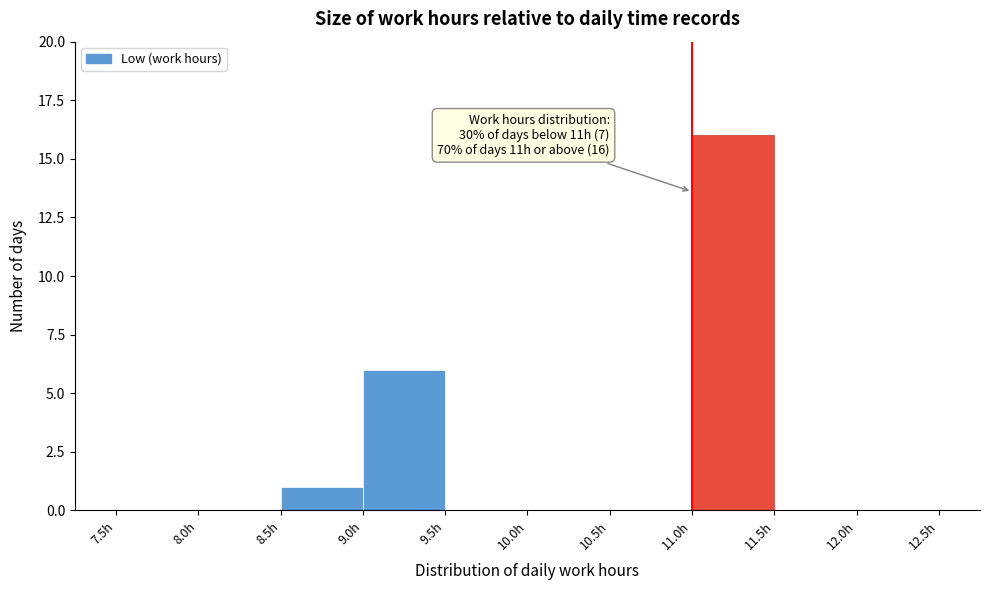

Over which range of the x-axis is the bar tallest?

11.0 to 11.5